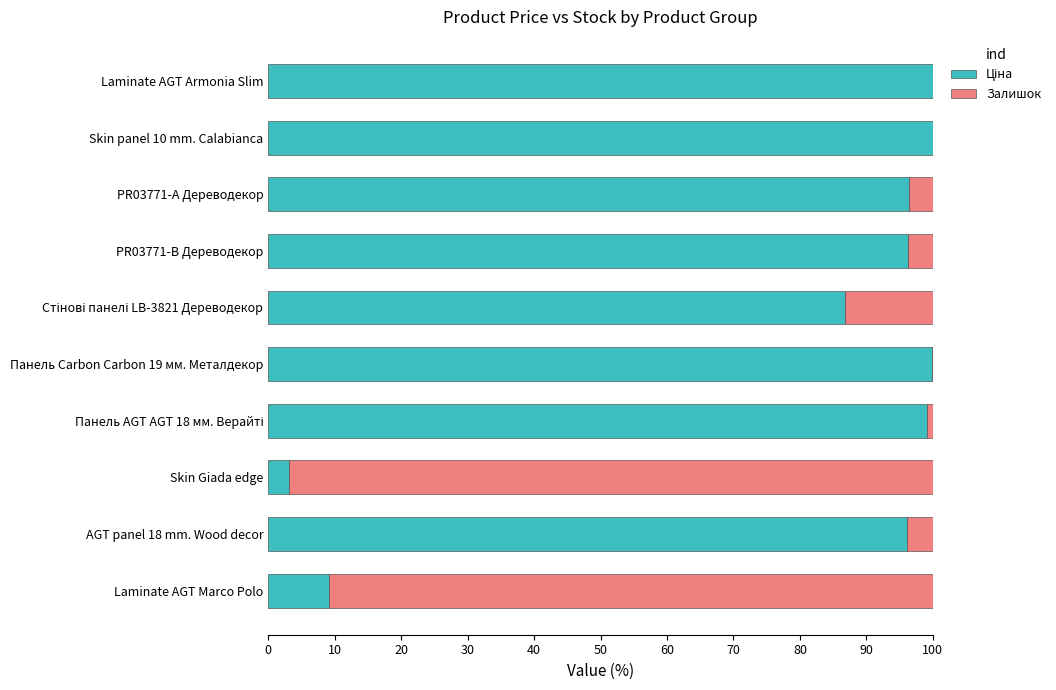

What is the total value across all series at Skin panel 10 mm. Calabianca?

100.0